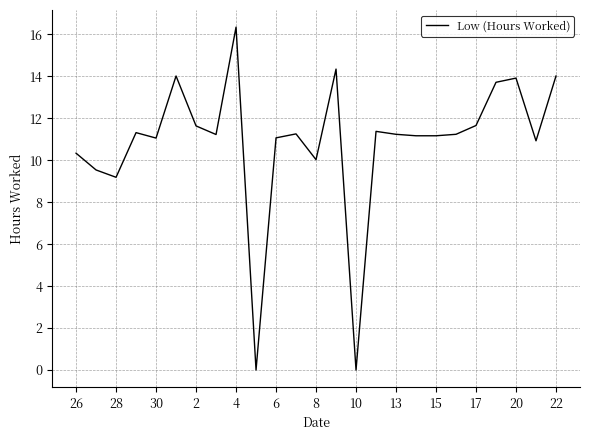

Does the chart have visible grid lines?

Yes